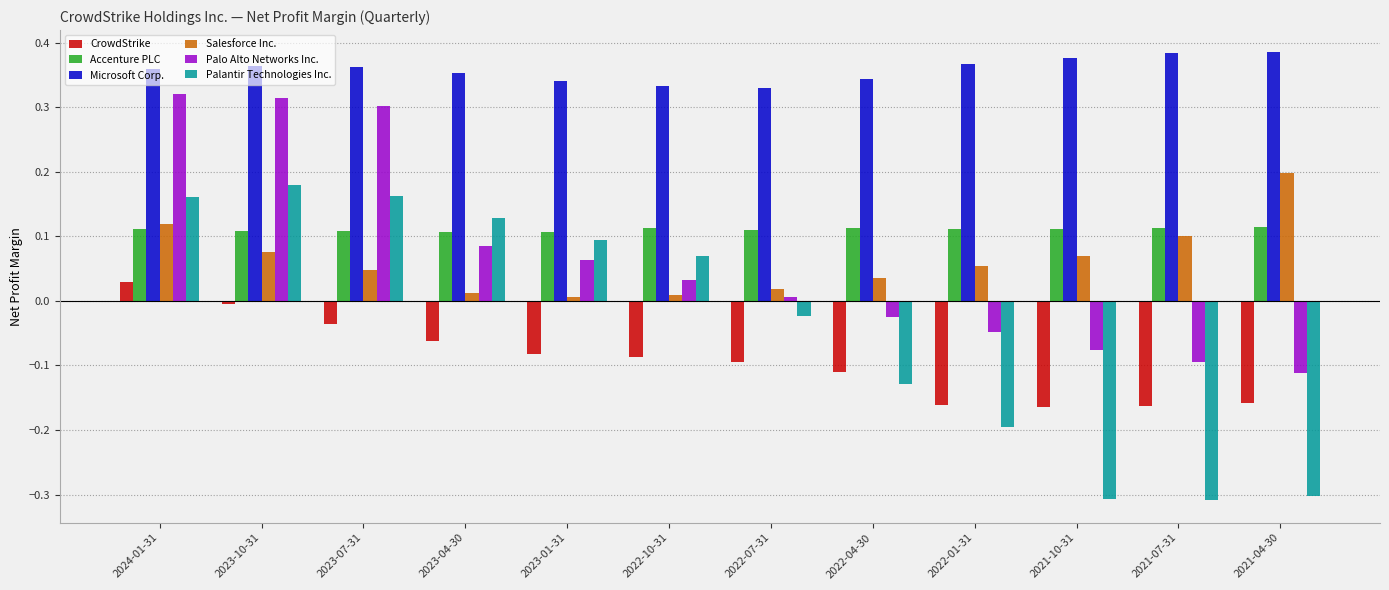

What is the sum of all CrowdStrike values?

-1.1